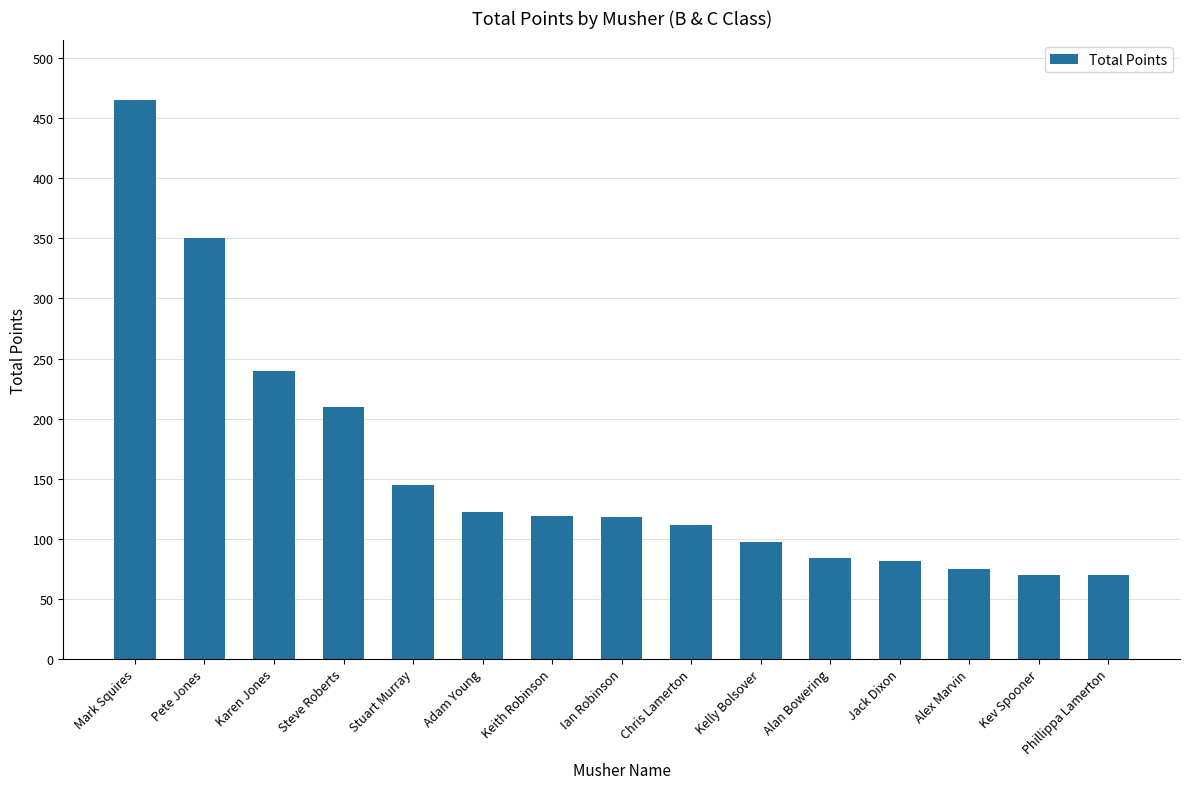

What is the sum of all values?

2357